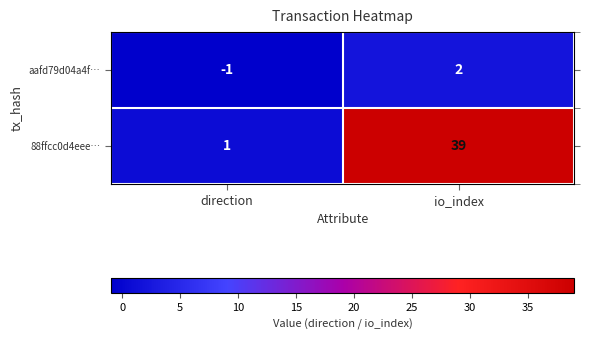

List the series in order of their peak value, lowest first.

aafd79d04a4f…, 88ffcc0d4eee…